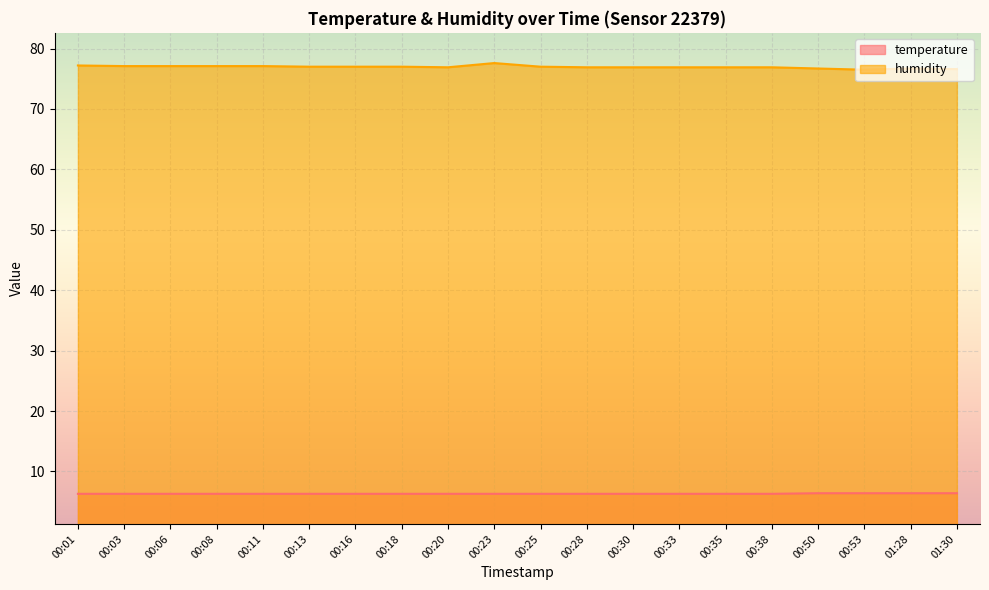

At how many categories does at least one series exceed 69?

20